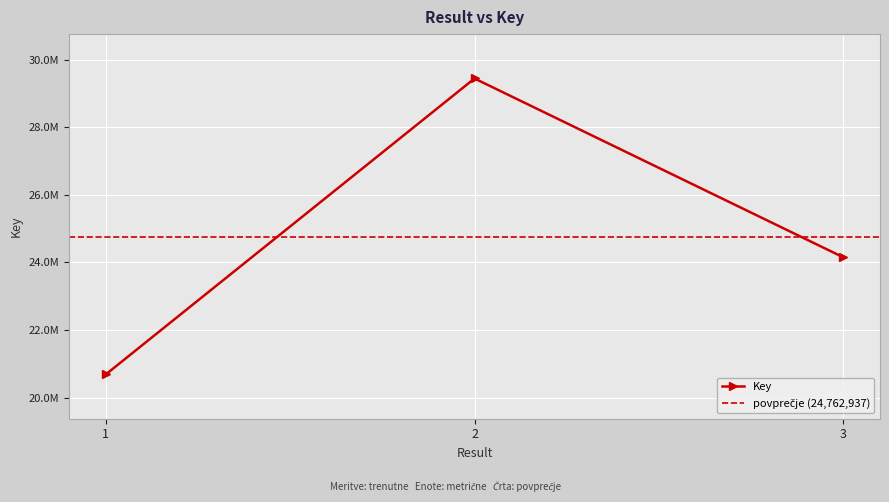

Reading right to left, transcribe all the data shown in this chart.

3=24155549	2=29440913	1=20692349